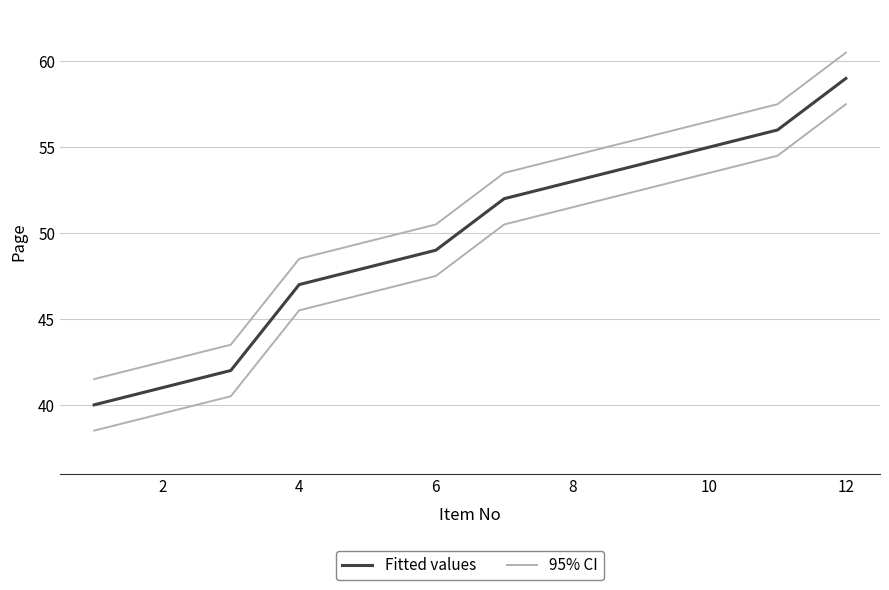

Reading left to right, what are all the values shown in this chart?

Fitted values: 40.0	41.0	42.0	47.0	48.0	49.0	52.0	53.0	54.0	55.0	56.0	59.0
95% CI: 41.5	42.5	43.5	48.5	49.5	50.5	53.5	54.5	55.5	56.5	57.5	60.5